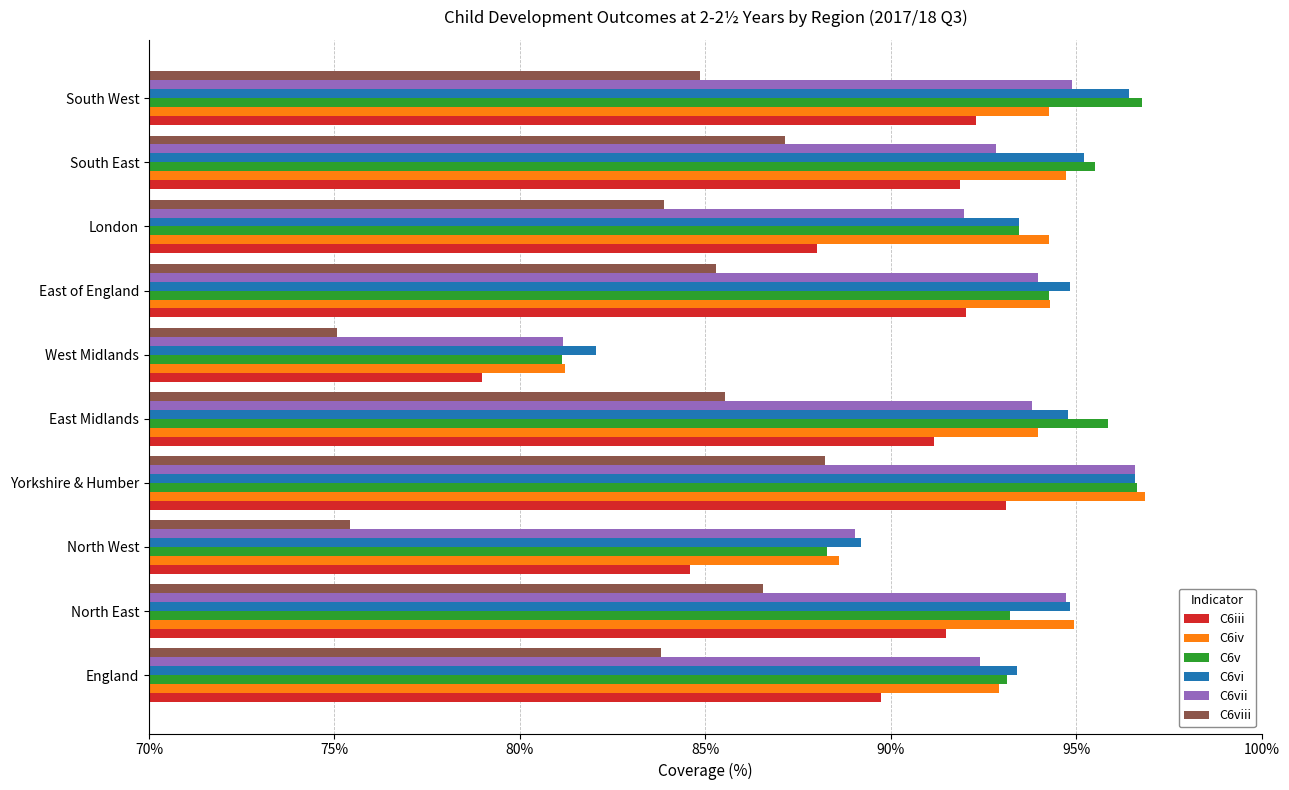

At which category is the sum across all series the highest?

Yorkshire & Humber